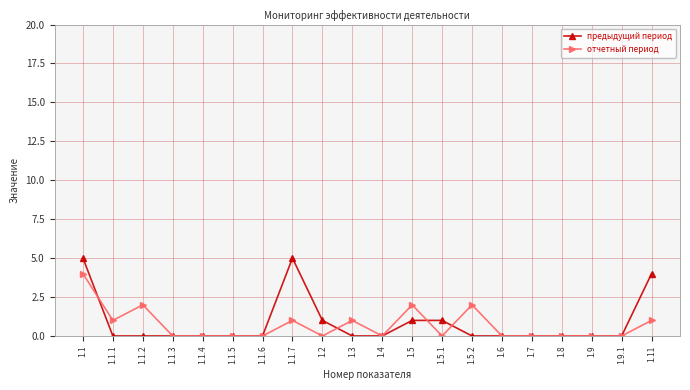

Which series has the largest range (max minus min)?

предыдущий период